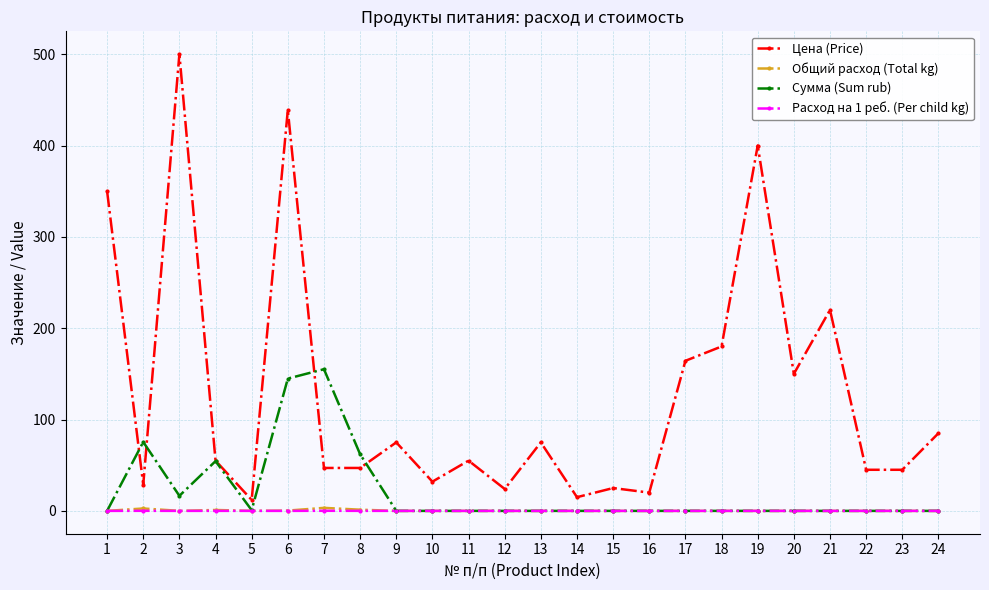

What are all the series names shown in the legend?

Цена (Price), Общий расход (Total kg), Сумма (Sum rub), Расход на 1 реб. (Per child kg)